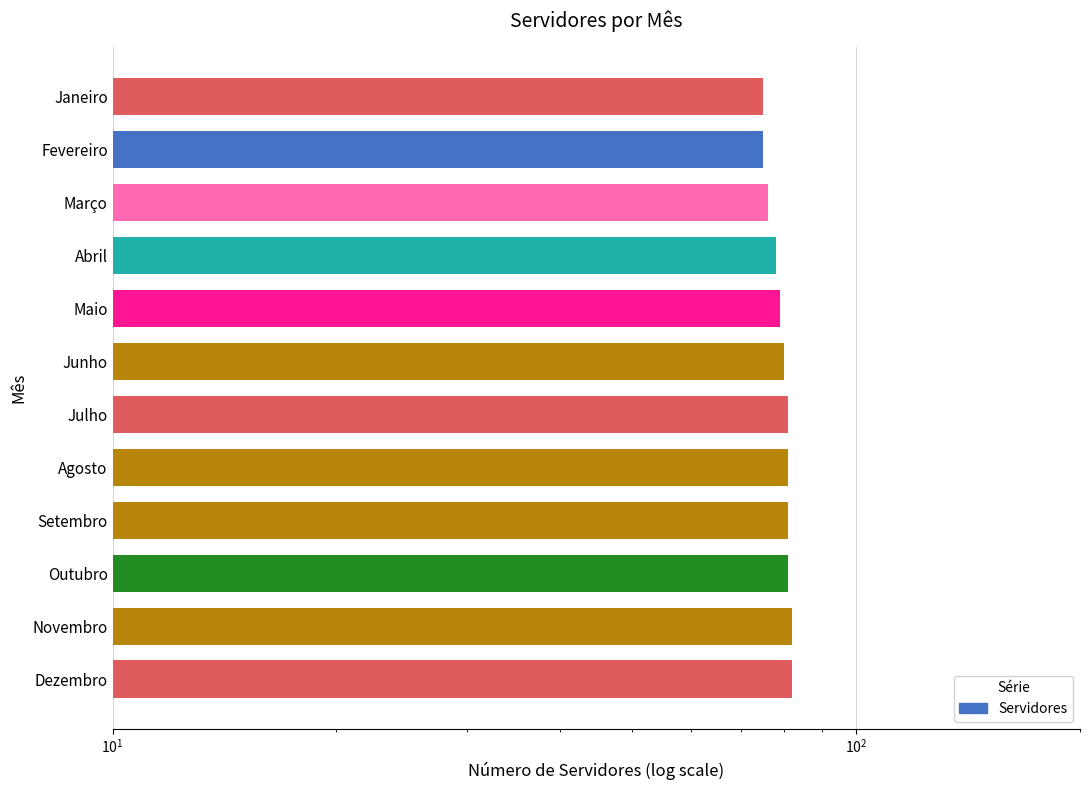

What position from the left is Novembro?

11